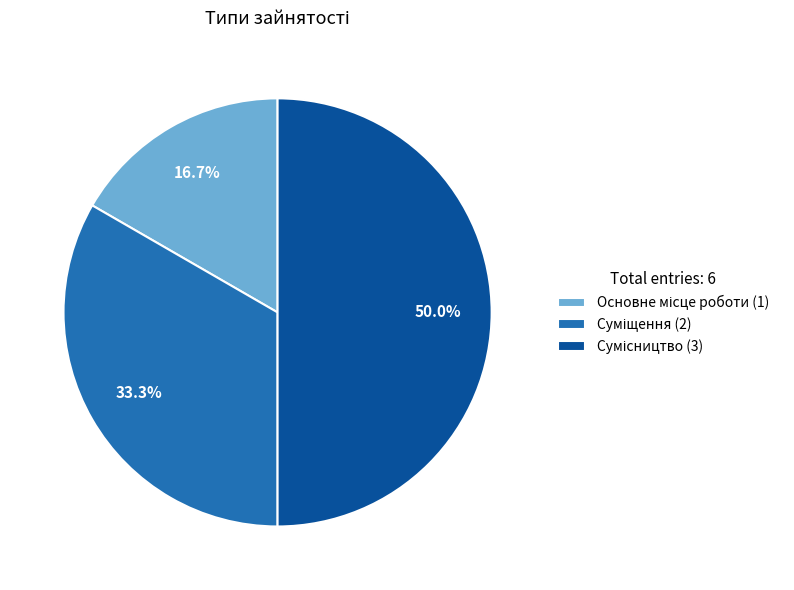

Combined, do Суміщення and Основне місце роботи account for over 50%?

No